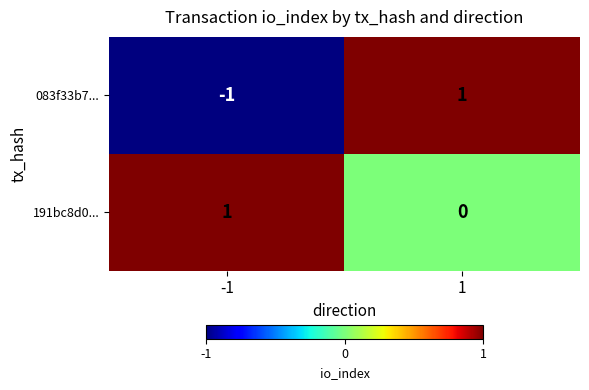

Reading left to right, extract all data points from this chart.

083f33b7...: -1=-1	1=1
191bc8d0...: -1=1	1=0